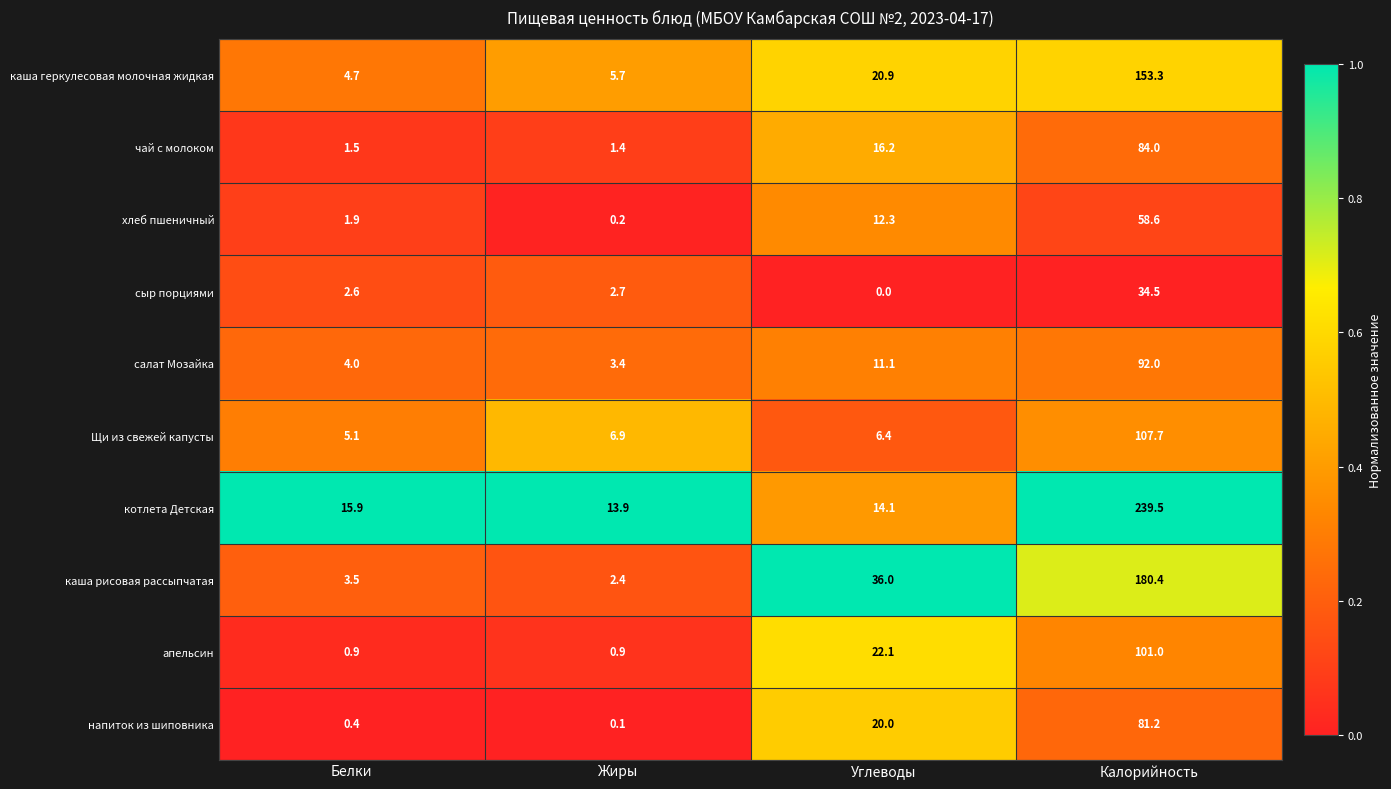

Which category has the highest value across all series?

Калорийность